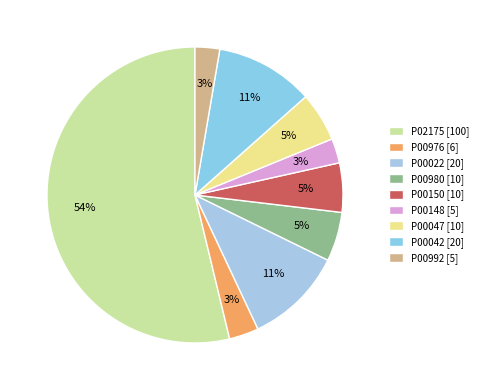

Count the number of slices in the pie.

9